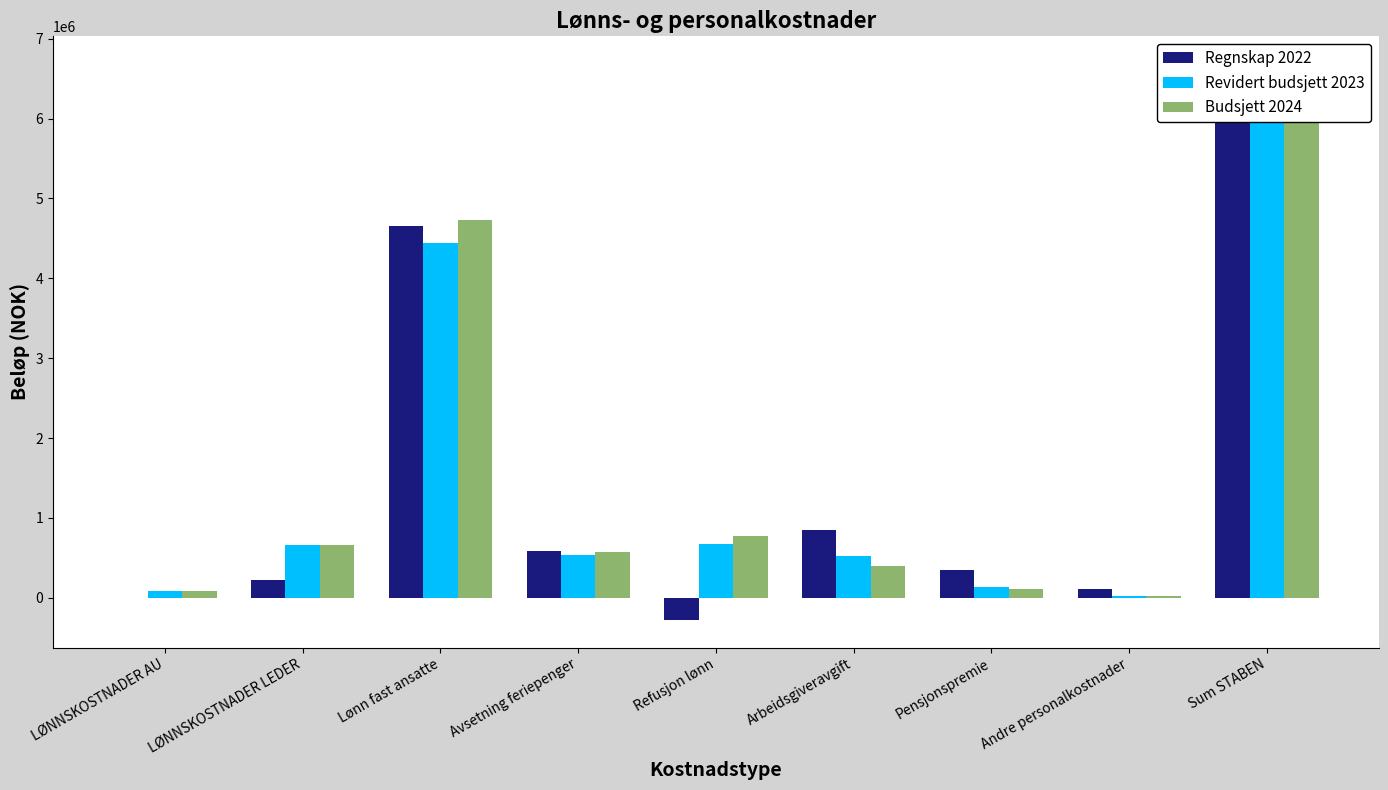

Reading left to right, list all the values displayed in this chart.

Regnskap 2022: LØNNSKOSTNADER AU=0.0	LØNNSKOSTNADER LEDER=220500.0	Lønn fast ansatte=4659793.0	Avsetning feriepenger=583386.0	Refusjon lønn=-275751.0	Arbeidsgiveravgift=853028.0	Pensjonspremie=348423.0	Andre personalkostnader=106110.0	Sum STABEN=6313924.0
Revidert budsjett 2023: LØNNSKOSTNADER AU=82152.0	LØNNSKOSTNADER LEDER=664857.3	Lønn fast ansatte=4439685.0	Avsetning feriepenger=534412.0	Refusjon lønn=673355.0	Arbeidsgiveravgift=520000.0	Pensjonspremie=135757.0	Andre personalkostnader=20000.0	Sum STABEN=6495061.1
Budsjett 2024: LØNNSKOSTNADER AU=82152.0	LØNNSKOSTNADER LEDER=664857.3	Lønn fast ansatte=4728021.0	Avsetning feriepenger=574968.0	Refusjon lønn=772135.0	Arbeidsgiveravgift=400000.0	Pensjonspremie=115000.0	Andre personalkostnader=20000.0	Sum STABEN=6682694.5